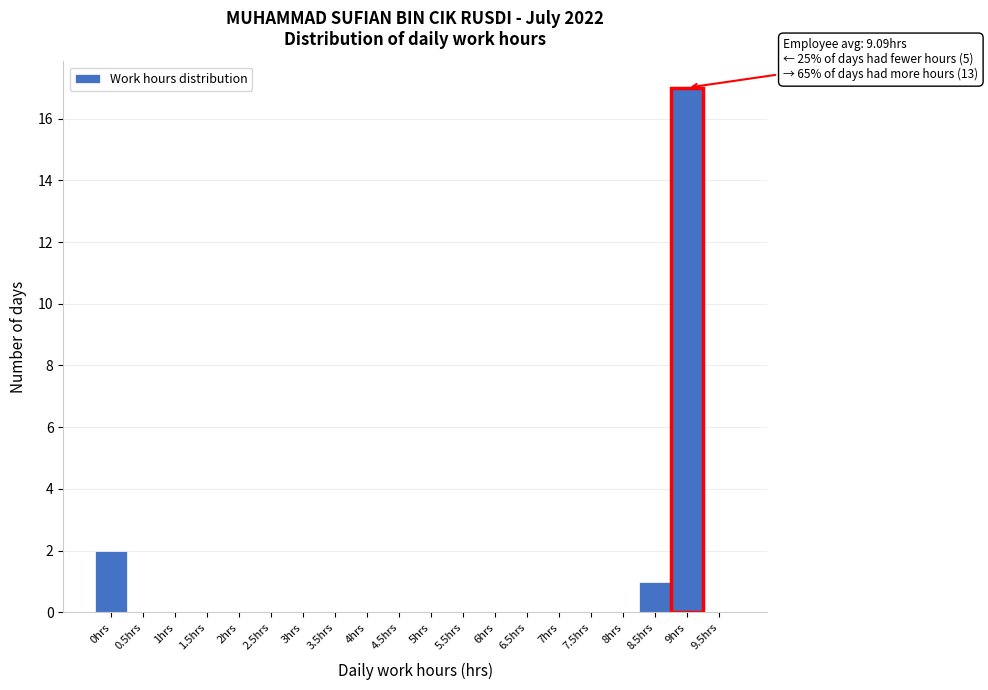

Reading left to right, extract all data points from this chart.

0hrs=2	0.5hrs=0	1hrs=0	1.5hrs=0	2hrs=0	2.5hrs=0	3hrs=0	3.5hrs=0	4hrs=0	4.5hrs=0	5hrs=0	5.5hrs=0	6hrs=0	6.5hrs=0	7hrs=0	7.5hrs=0	8hrs=0	8.5hrs=1	9hrs=17	9.5hrs=0